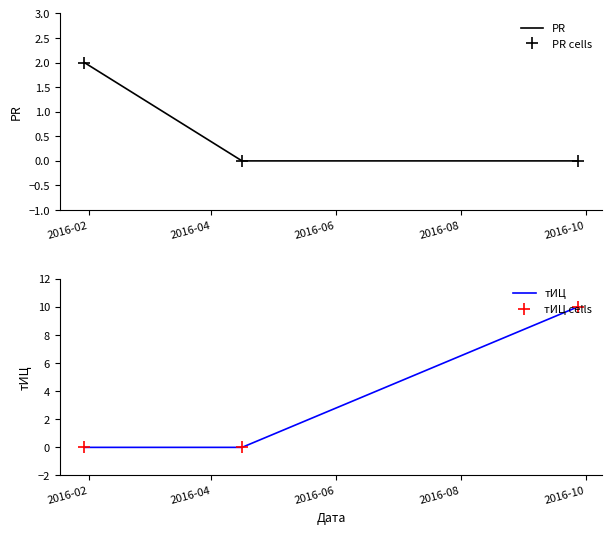

What is the value of the тИЦ cells point at the 3rd from the left?

10